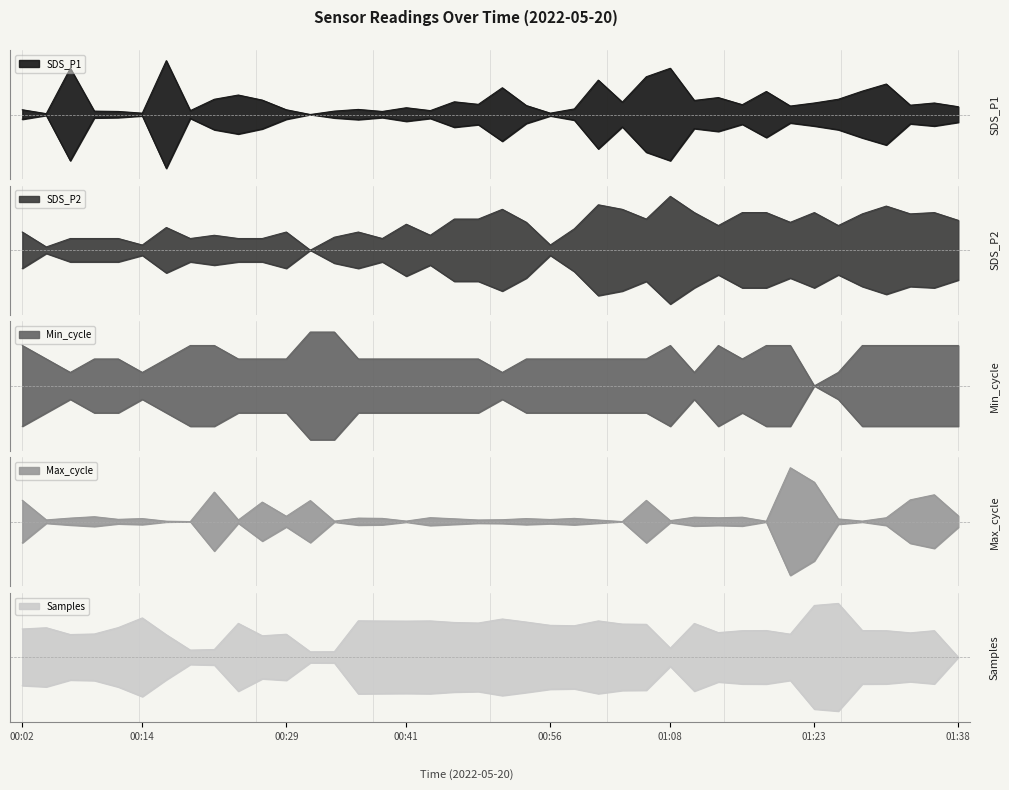

What is the sum of all SDS_P2 values?

18.1